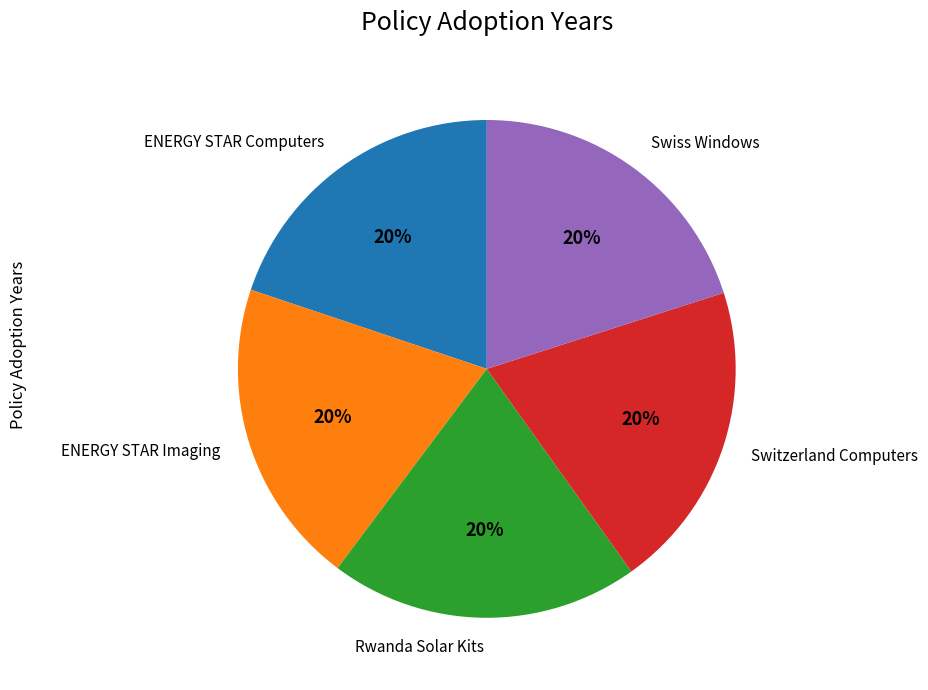

True or false: Rwanda Solar Kits accounts for 20% of the total.

True